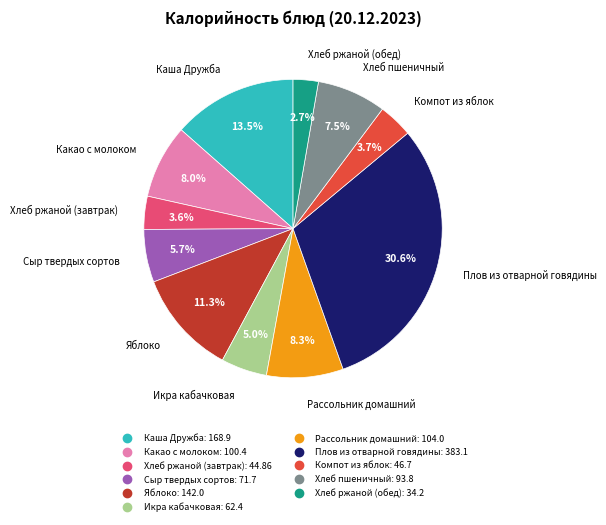

To the nearest percent, what percentage of the pie is Икра кабачковая?

5%